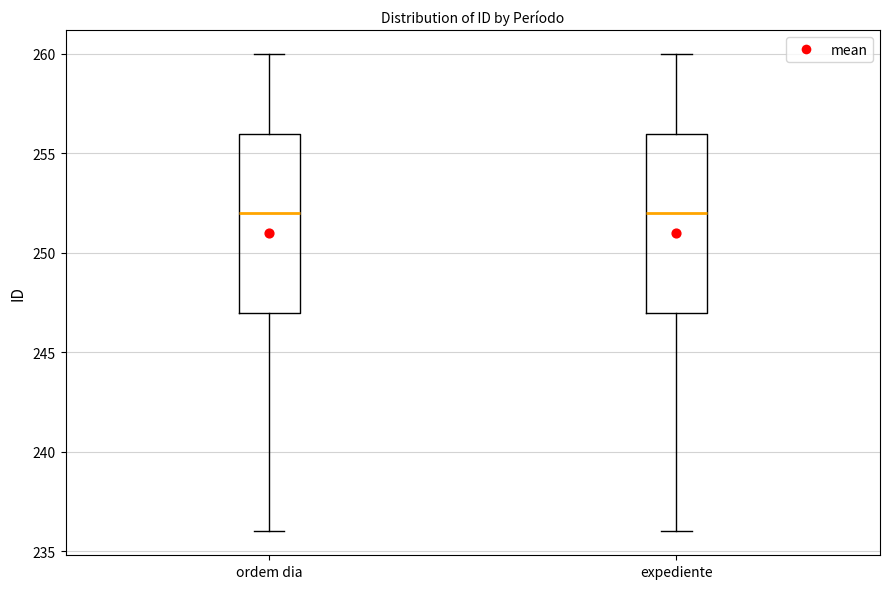

Where does the lower whisker of the box for ordem dia end on the y-axis? The values are not printed on the chart, so give them approximately, as read against the axis.

236